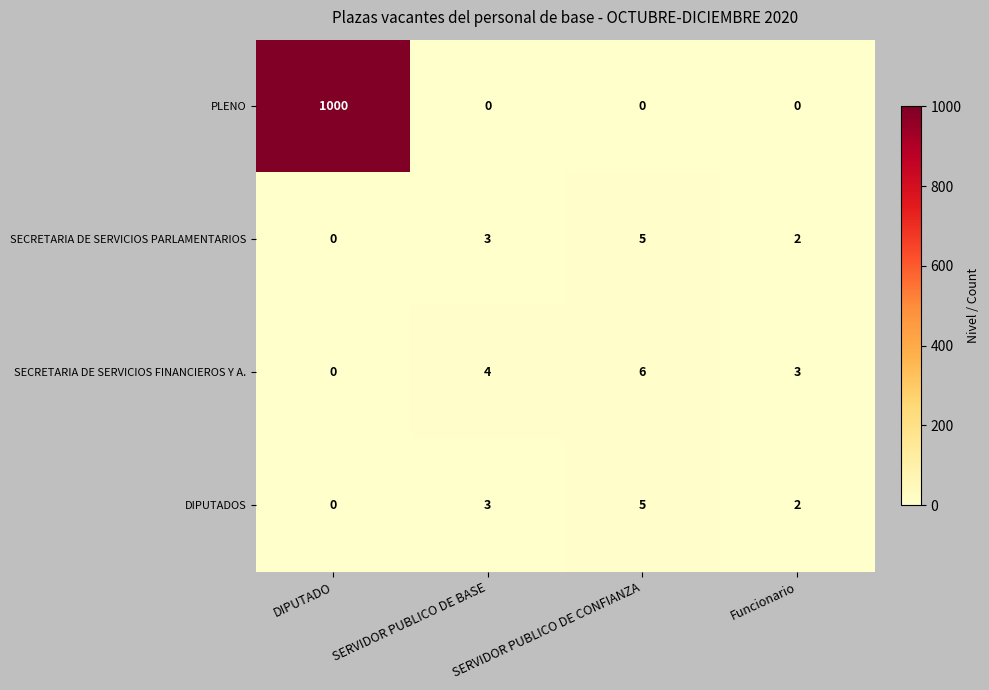

List the labels in order of SECRETARIA DE SERVICIOS FINANCIEROS Y A. value, largest first.

SERVIDOR PUBLICO DE CONFIANZA, SERVIDOR PUBLICO DE BASE, Funcionario, DIPUTADO